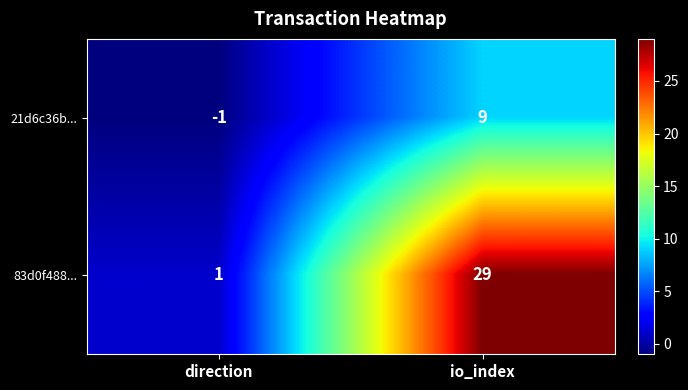

What is the sum of the 83d0f488... values at io_index and direction?

30